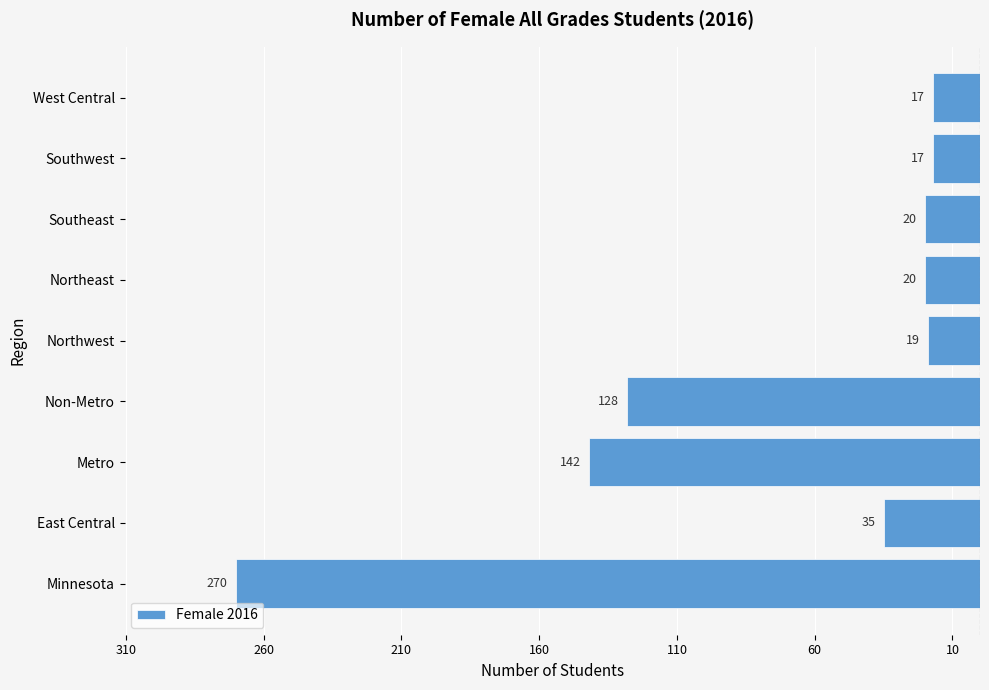

Does the chart contain any negative values?

Yes